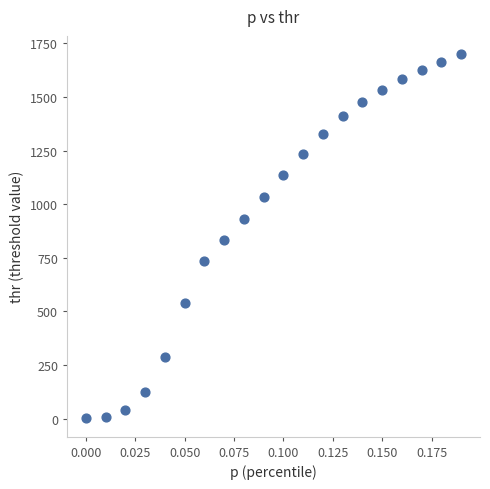

What is the range of Y values (max minus min)?

1698.4